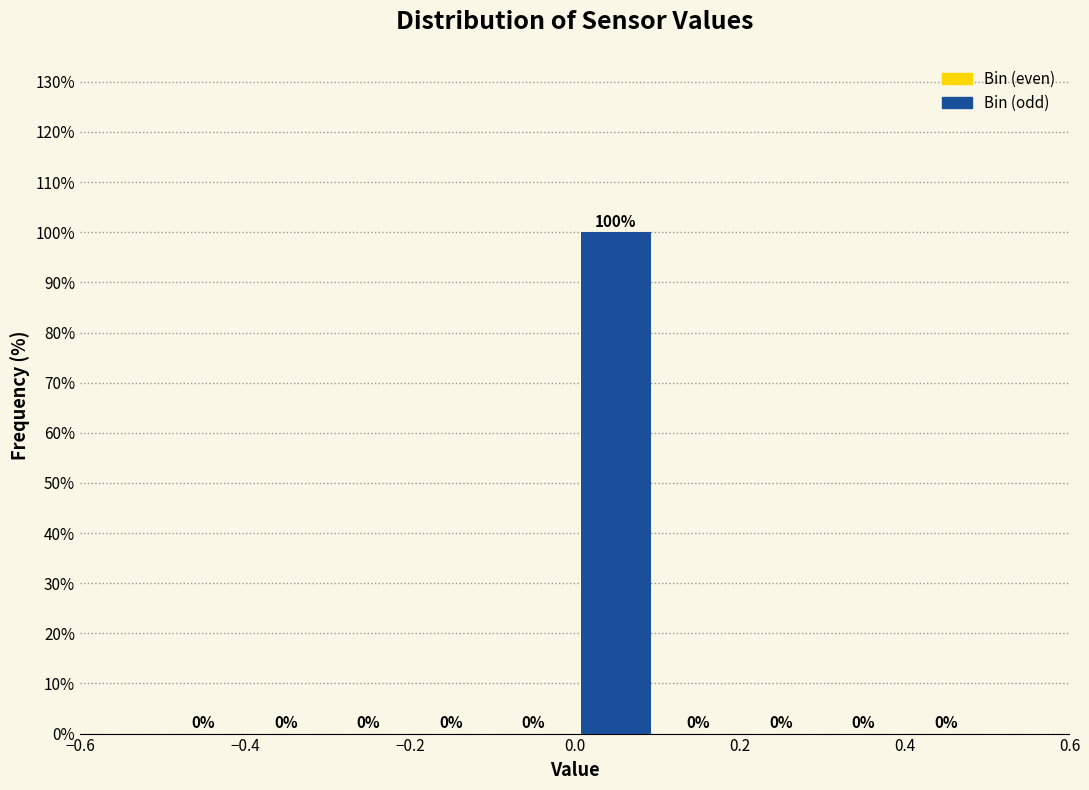

Which range on the x-axis has the tallest bar?

0.0 to 0.1